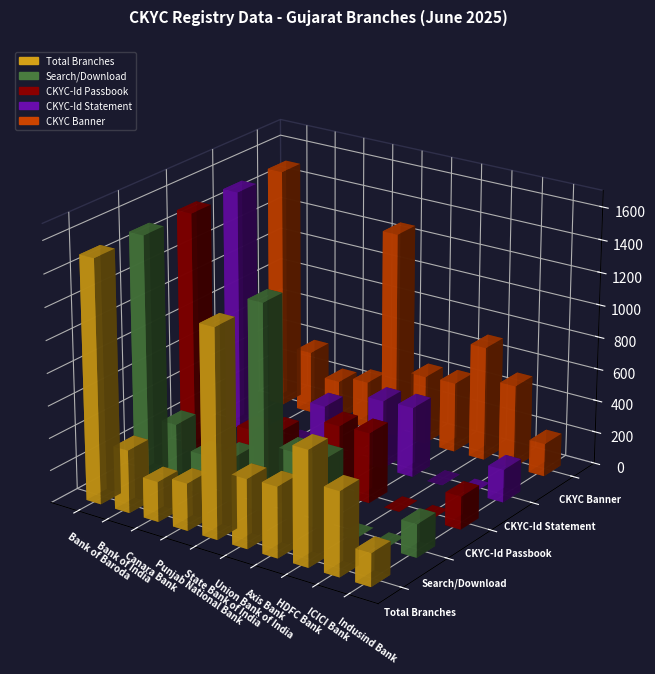

Rank the series by their maximum value, from lowest to highest.

Total Branches, Search/Download, CKYC-Id Passbook, CKYC-Id Statement, CKYC Banner